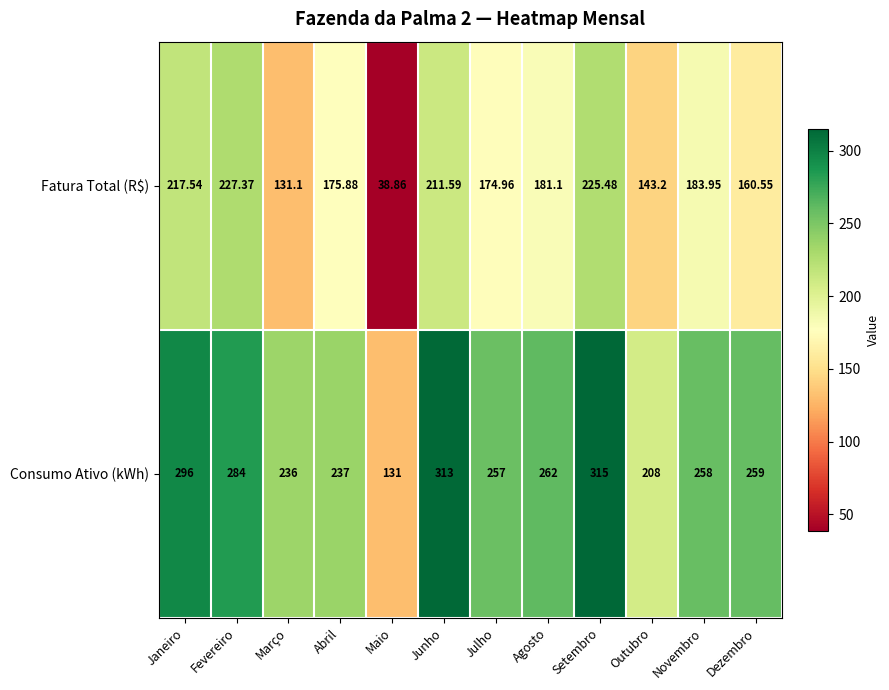

Count the number of categories in the chart.

12